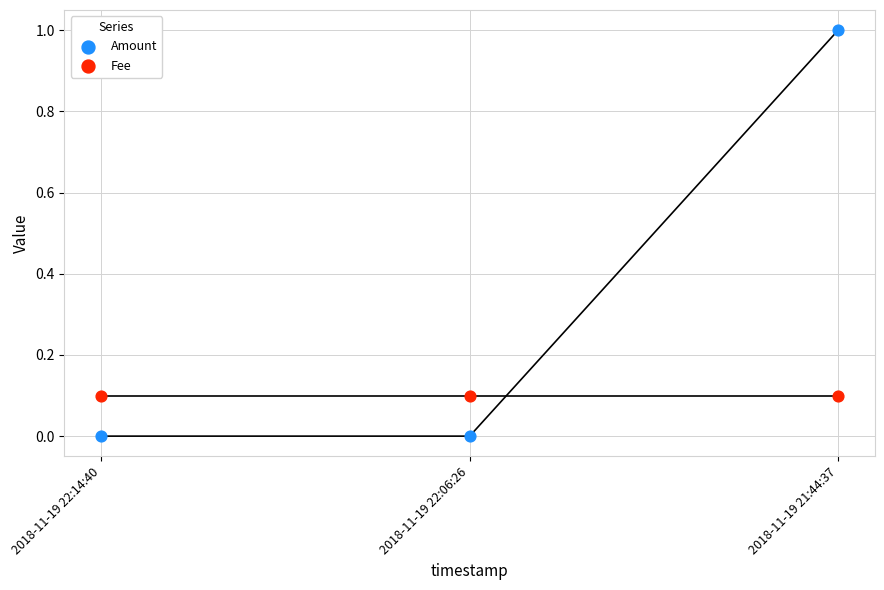

Which series contains the lowest Y value?

Amount